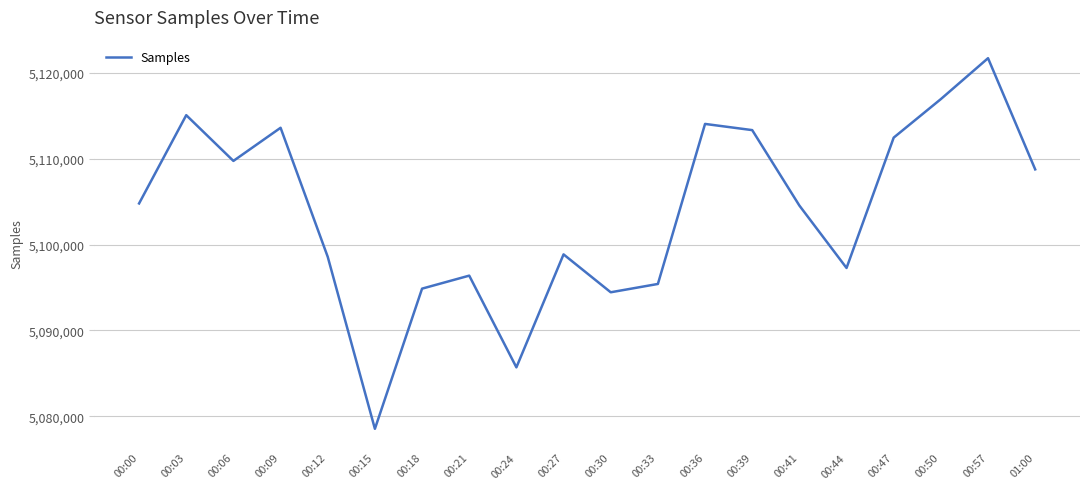

Read the value at 00:33, to the nearest 10.

5095410